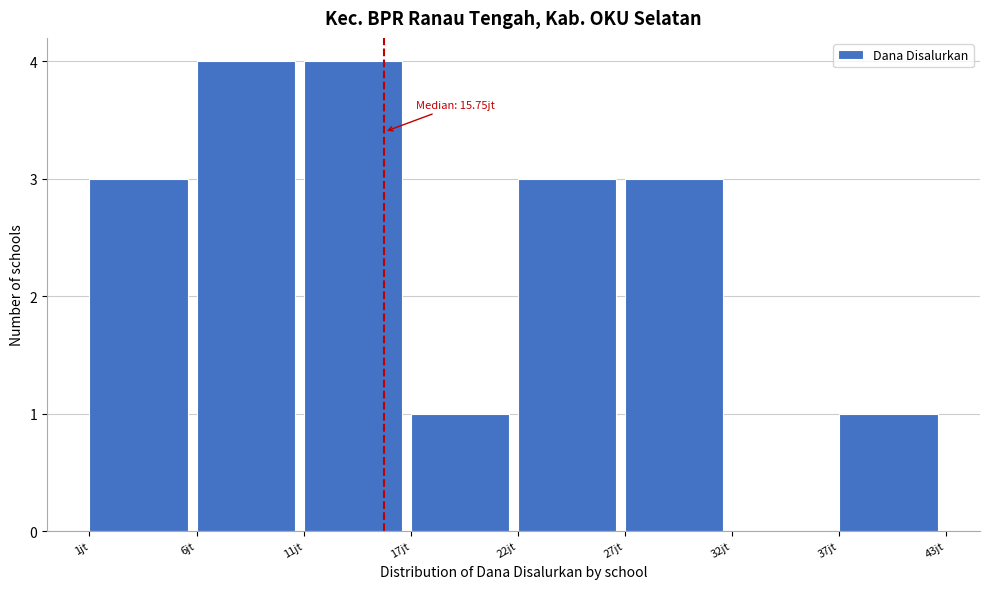

Reading left to right, what are all the values shown in this chart?

1jt=3	6jt=4	11jt=4	17jt=1	22jt=3	27jt=3	32jt=0	37jt=1